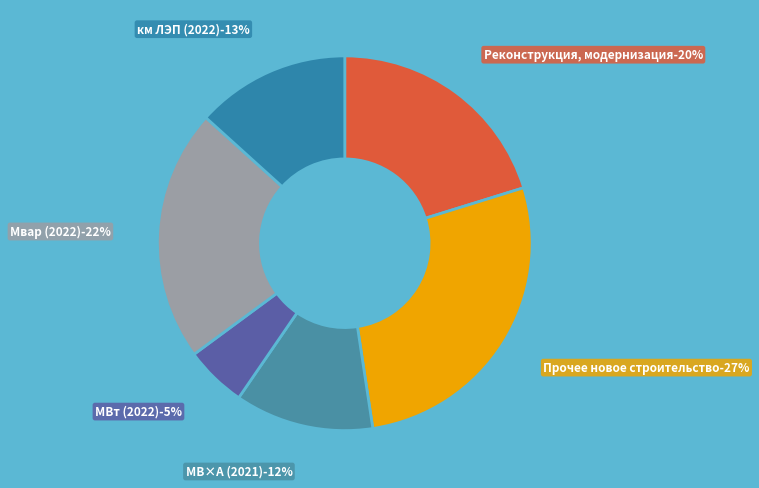

Combined, do Прочее новое строительство and Реконструкция, модернизация account for over 50%?

No